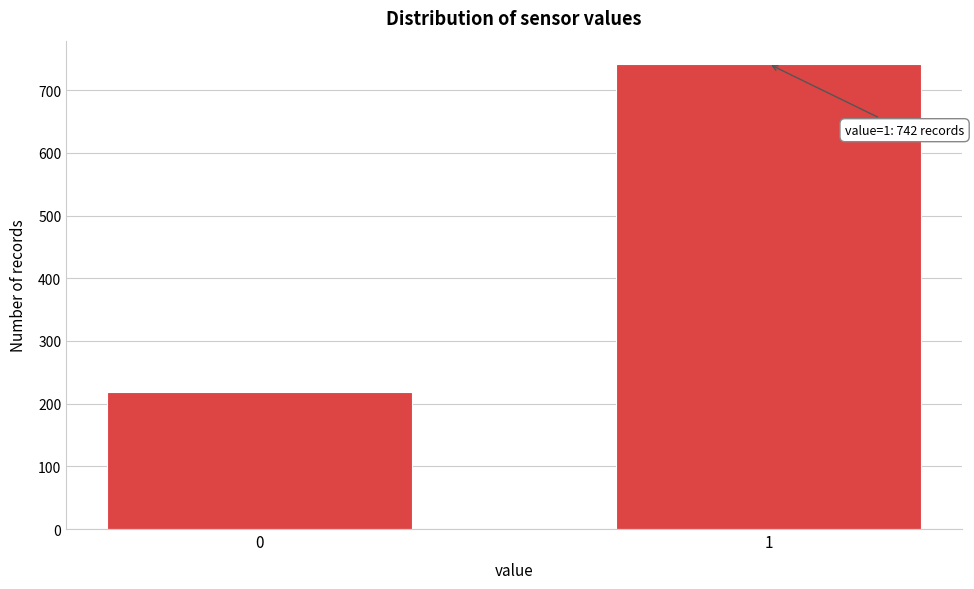

Reading left to right, list all the values displayed in this chart.

0=219	1=742